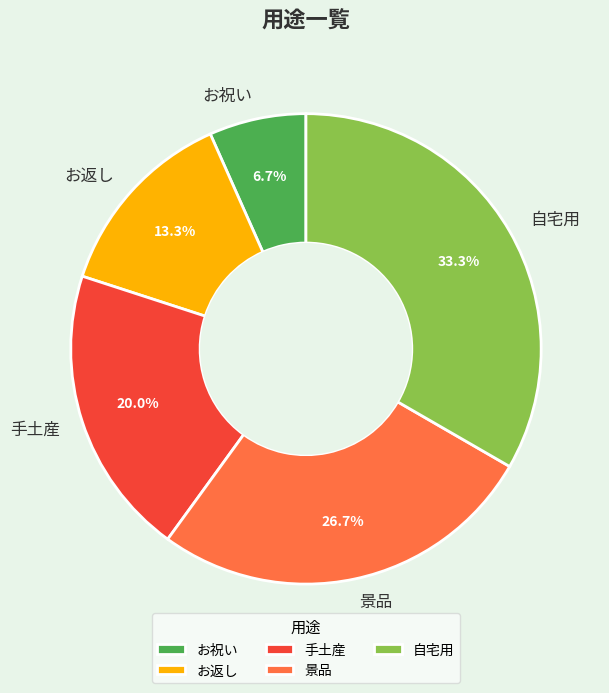

To the nearest percent, what percentage of the pie is 手土産?

20%